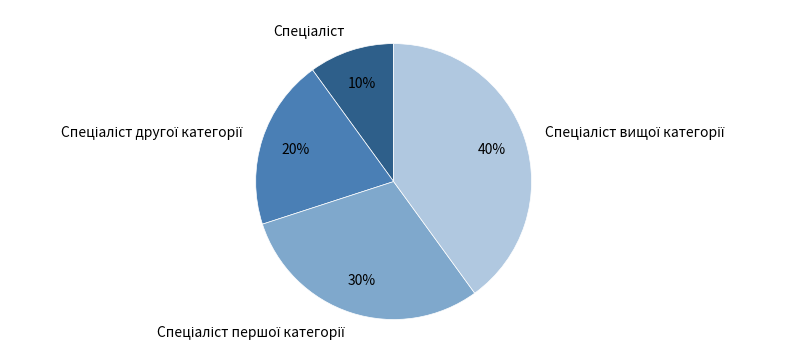

Is there a majority slice in this chart?

No